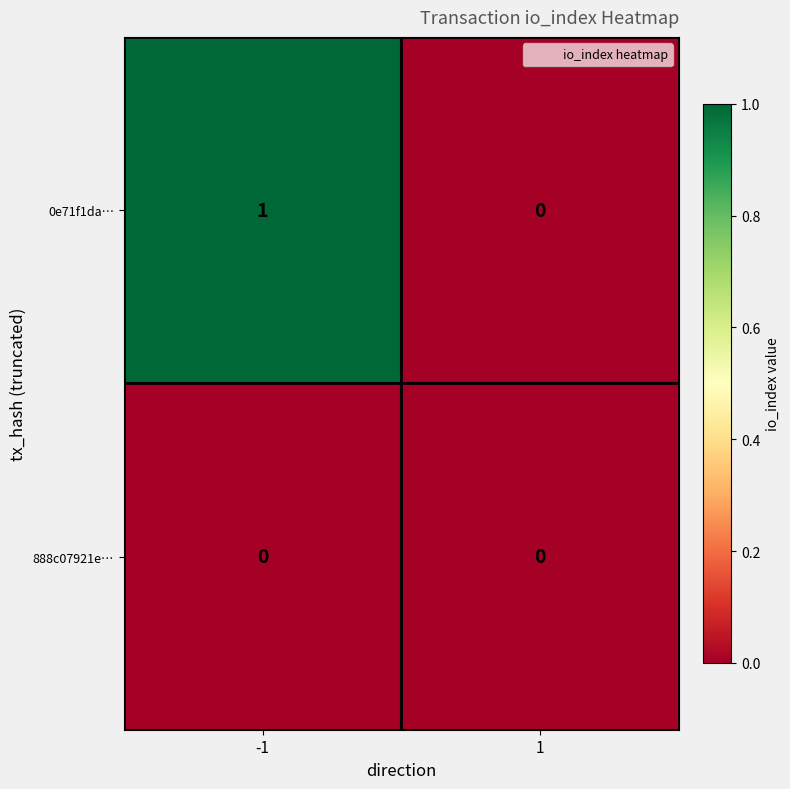

Which series has the largest total across all categories?

0e71f1da…